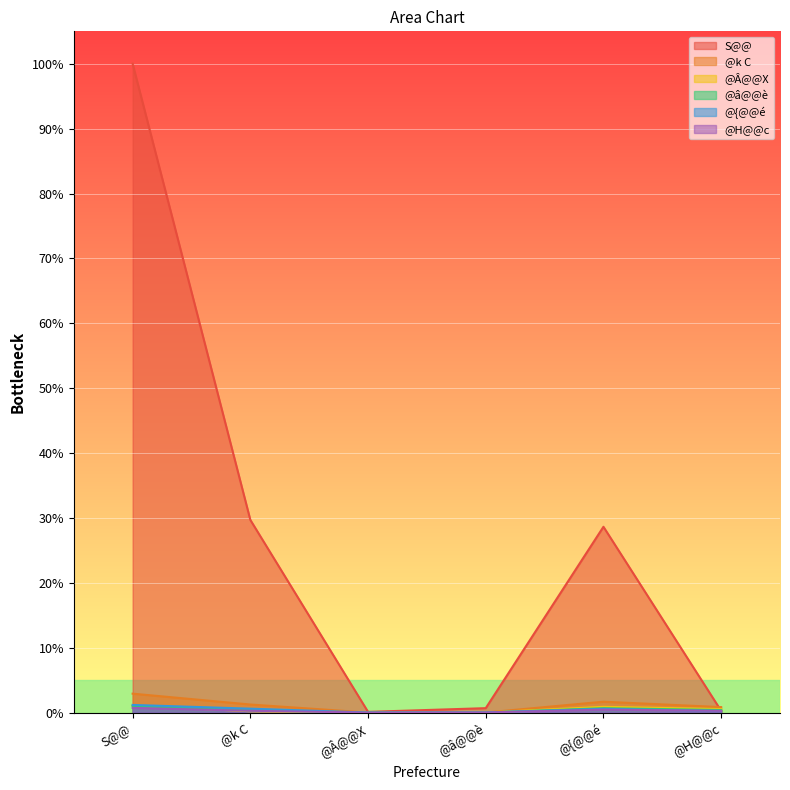

True or false: @Â@@X has more than 2 points higher than both neighbors.

False